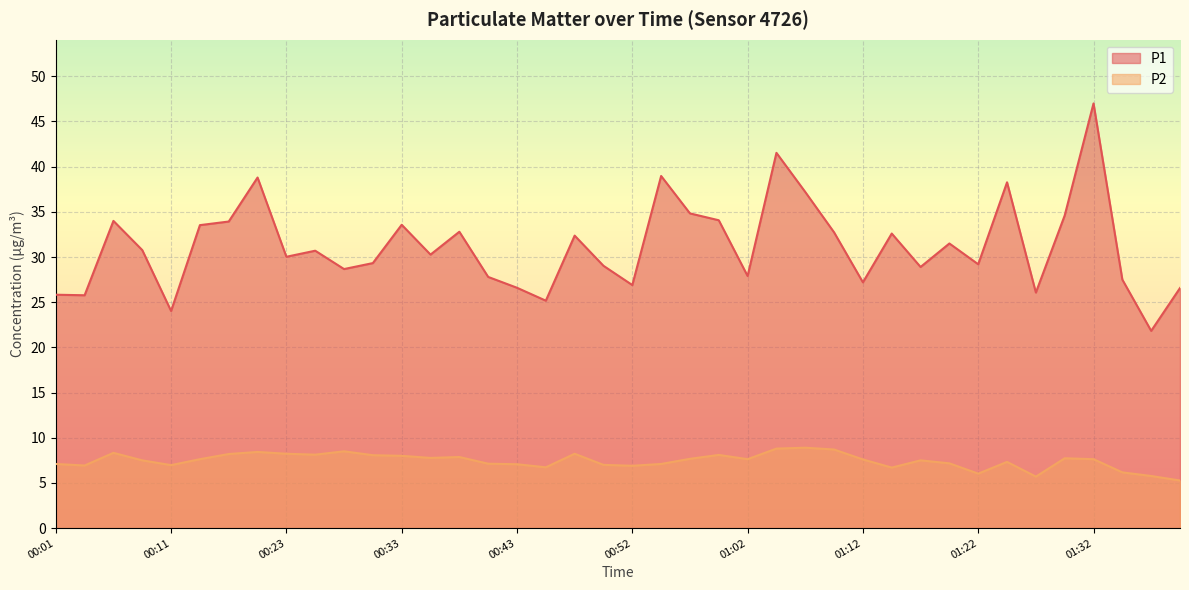

Reading left to right, transcribe all the data shown in this chart.

P1: 25.8	25.8	34.0	30.8	24.0	33.5	33.9	38.8	30.0	30.7	28.7	29.3	33.6	30.3	32.8	27.8	26.6	25.2	32.4	29.0	26.9	39.0	34.8	34.1	27.9	41.5	37.2	32.7	27.2	32.6	28.9	31.5	29.2	38.3	26.1	34.6	47.0	27.5	21.8	26.6
P2: 7.1	6.9	8.3	7.5	7.0	7.6	8.2	8.4	8.2	8.1	8.5	8.1	8.0	7.8	7.9	7.1	7.1	6.7	8.2	7.0	6.9	7.1	7.7	8.1	7.6	8.8	8.9	8.7	7.6	6.7	7.5	7.2	6.0	7.3	5.7	7.7	7.6	6.2	5.8	5.3